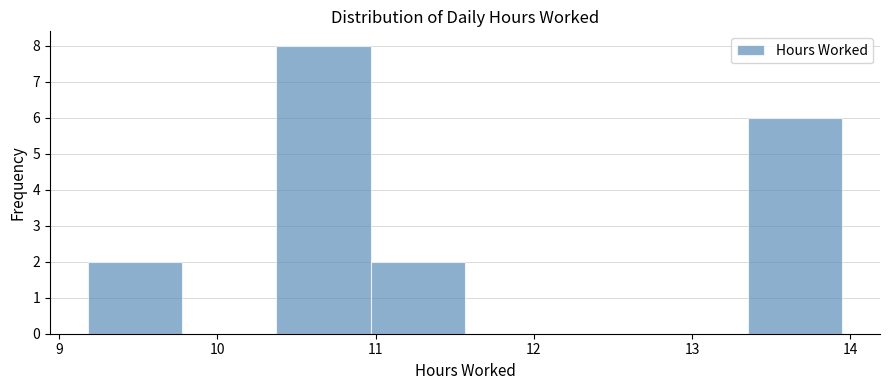

Over which range of the x-axis is the bar tallest?

10.4 to 11.0